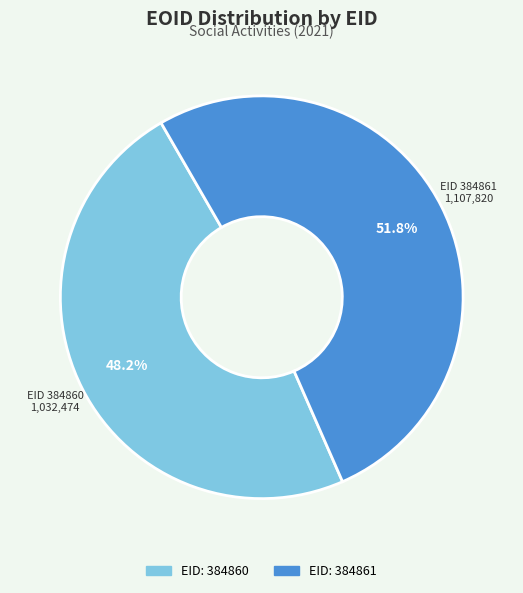

Does any single category account for the majority?

Yes